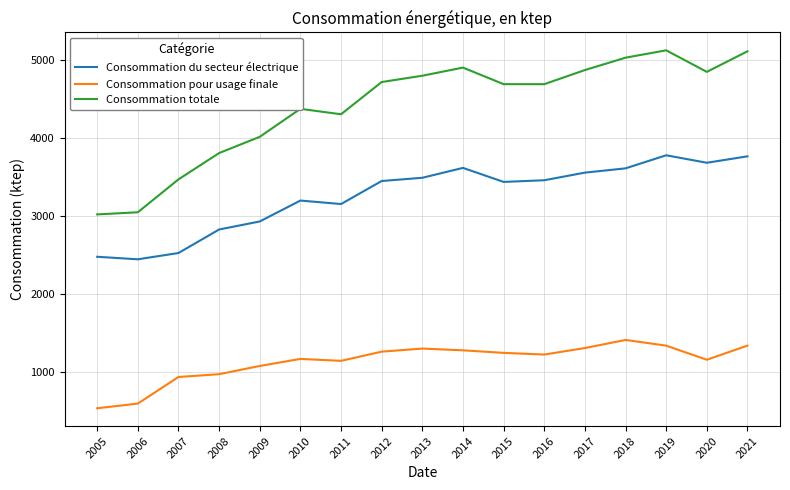

At which label does Consommation du secteur électrique first exceed 3446?

2012